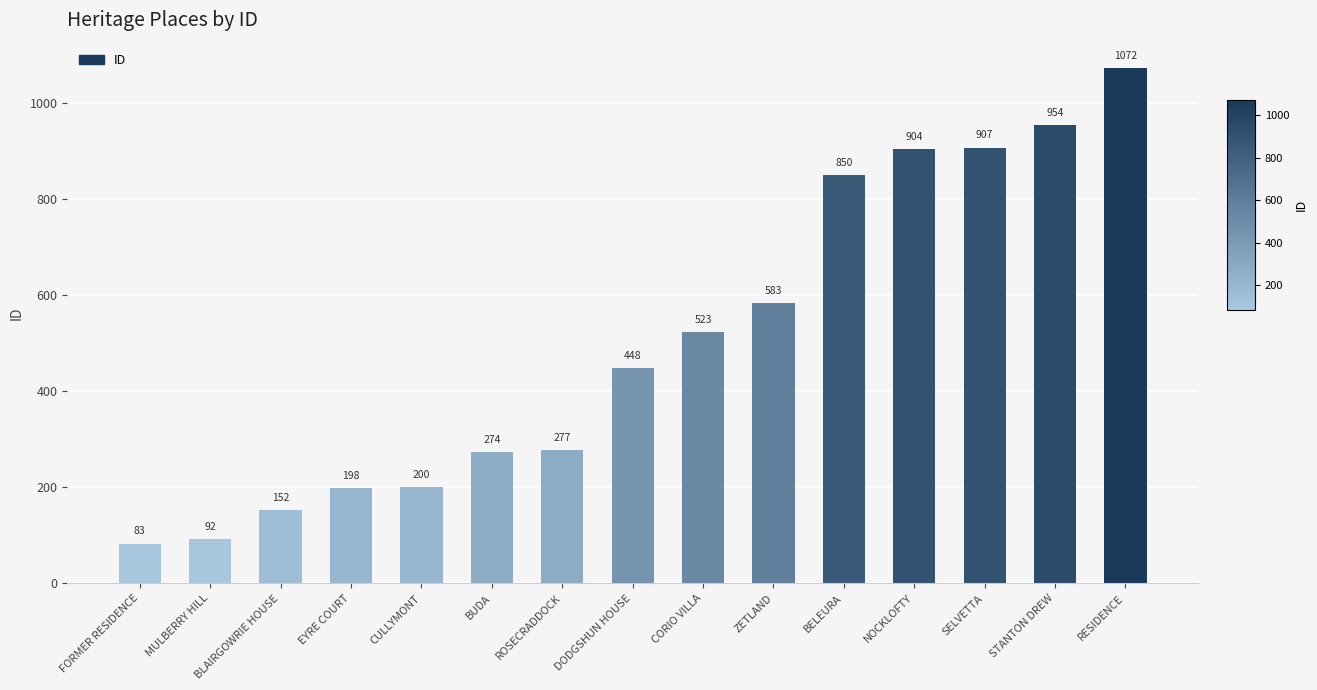

Rank the categories by value from lowest to highest.

FORMER RESIDENCE, MULBERRY HILL, BLAIRGOWRIE HOUSE, EYRE COURT, CULLYMONT, BUDA, ROSECRADDOCK, DODGSHUN HOUSE, CORIO VILLA, ZETLAND, BELEURA, NOCKLOFTY, SELVETTA, STANTON DREW, RESIDENCE